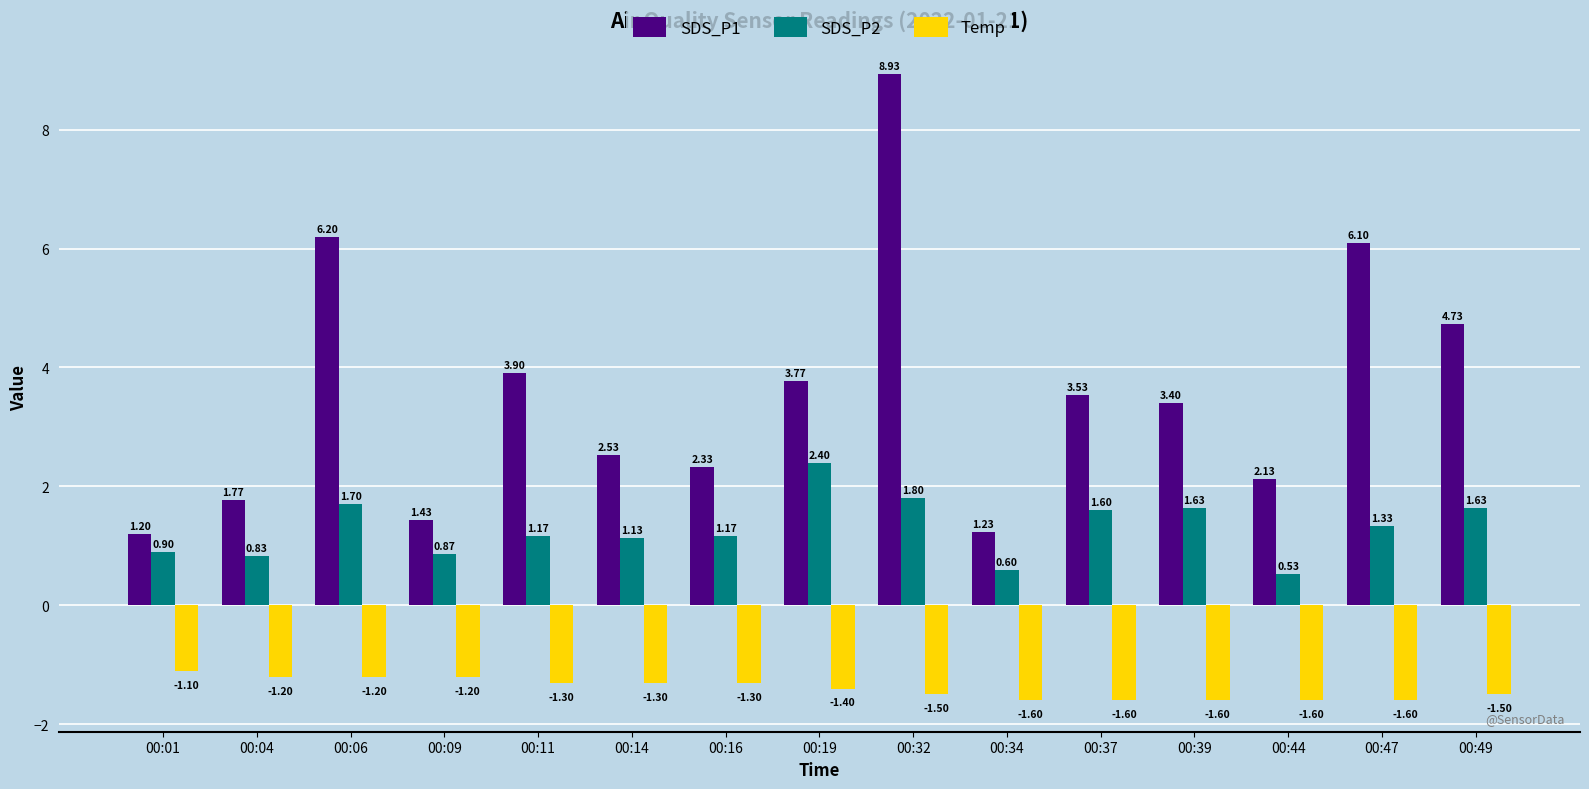

What is the sum of all SDS_P1 values?

53.2